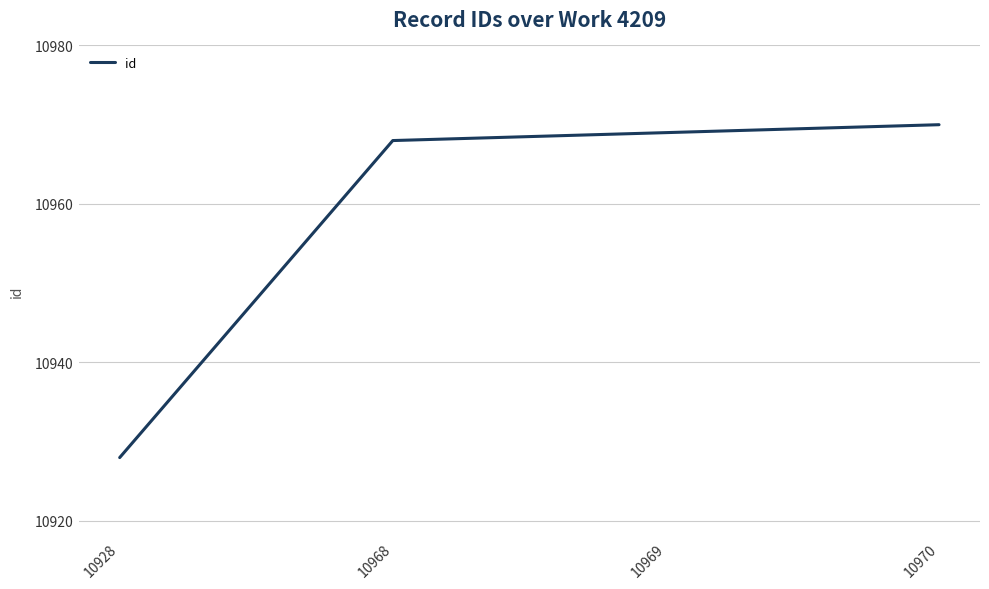

Rank the categories by value from lowest to highest.

10928, 10968, 10969, 10970